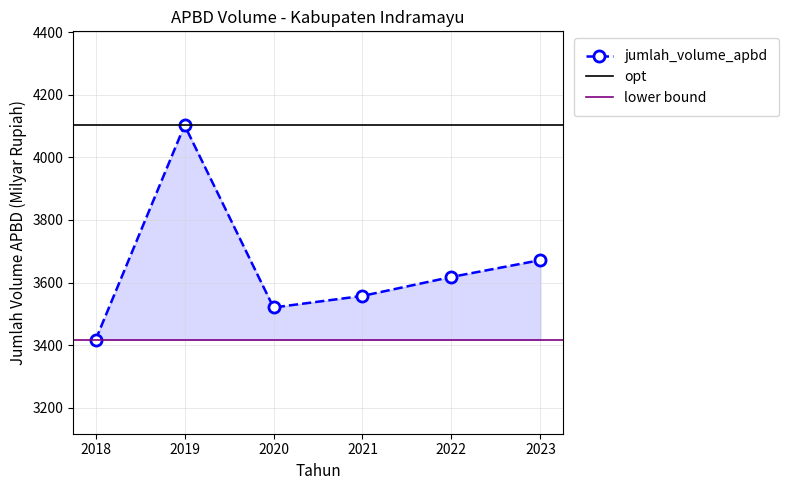

Reading left to right, what are all the values shown in this chart?

2018=3417.4	2019=4102.4	2020=3520.5	2021=3557.5	2022=3618.1	2023=3671.8